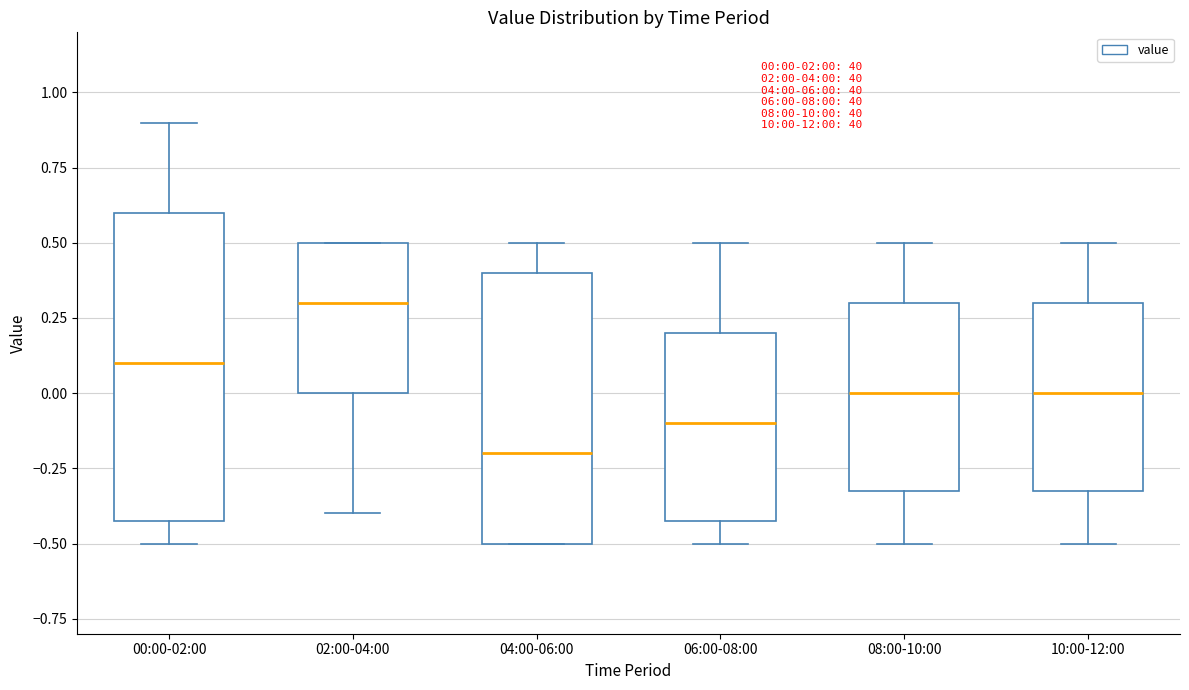

Comparing the boxes themselves (not the whiskers), which one is the tallest?

00:00-02:00